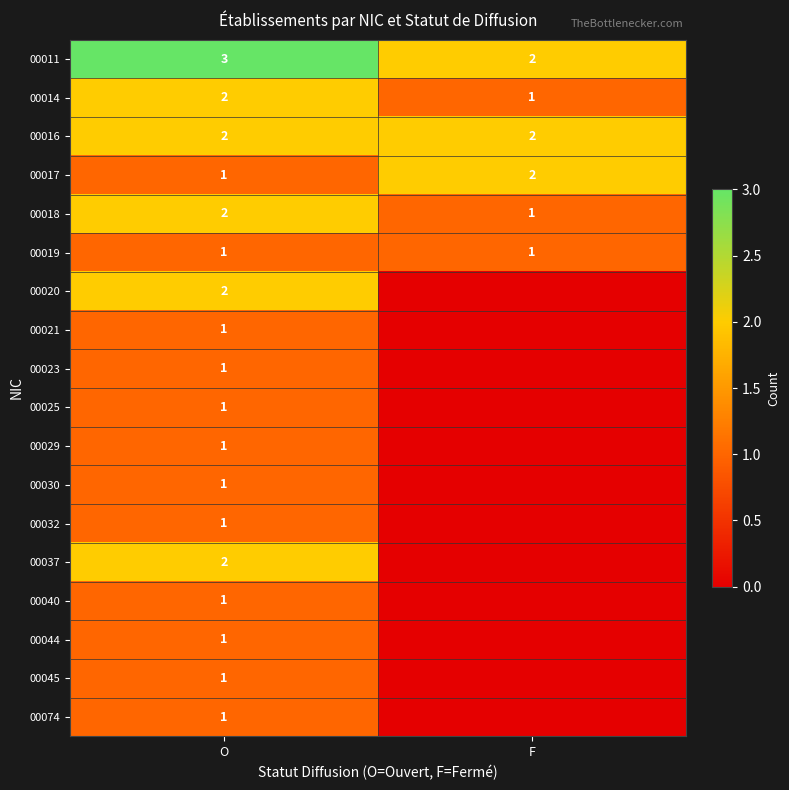

Count the number of categories in the chart.

2